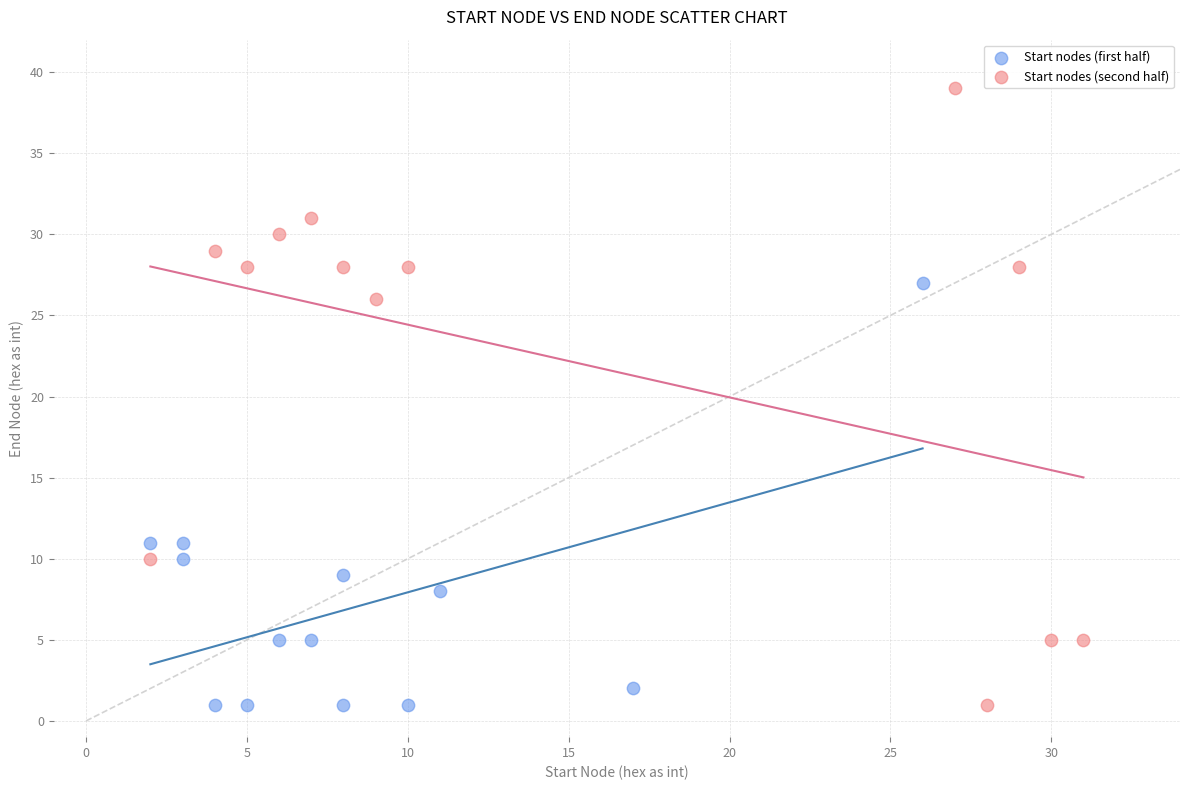

What are all the series names shown in the legend?

Start nodes (first half), Start nodes (second half)